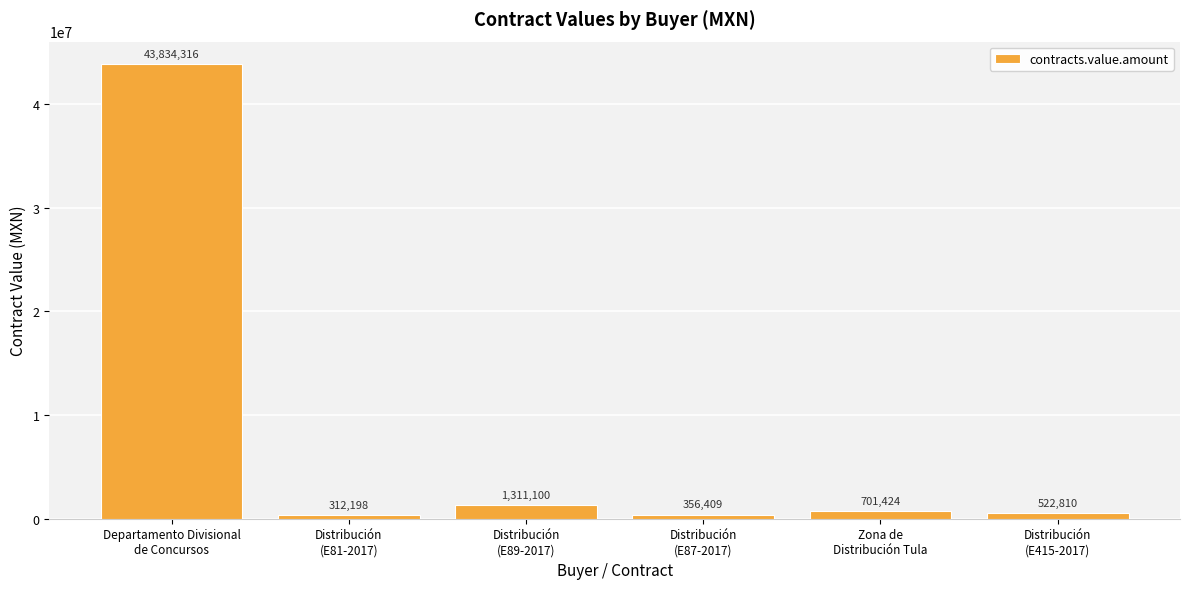

Where is the data nearest to the value 22073257?

Distribución
(E89-2017)